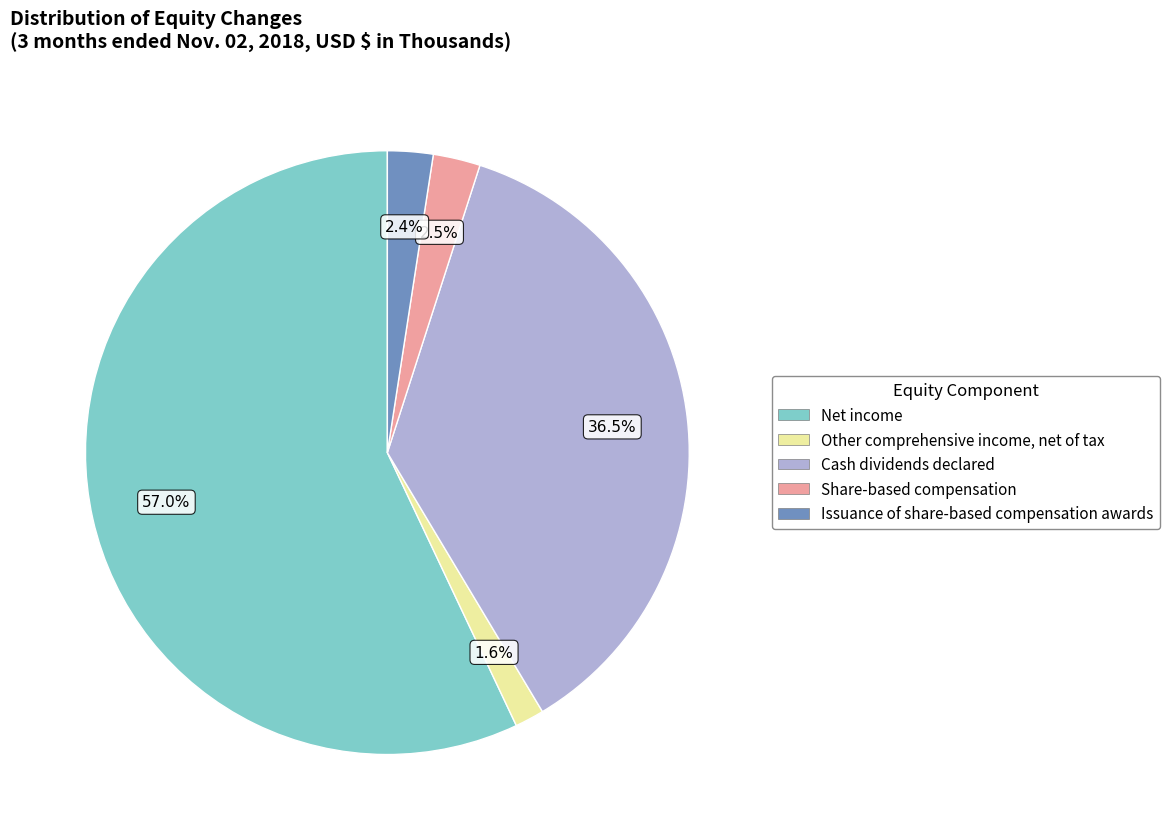

Is there any slice that represents more than half of the pie?

Yes